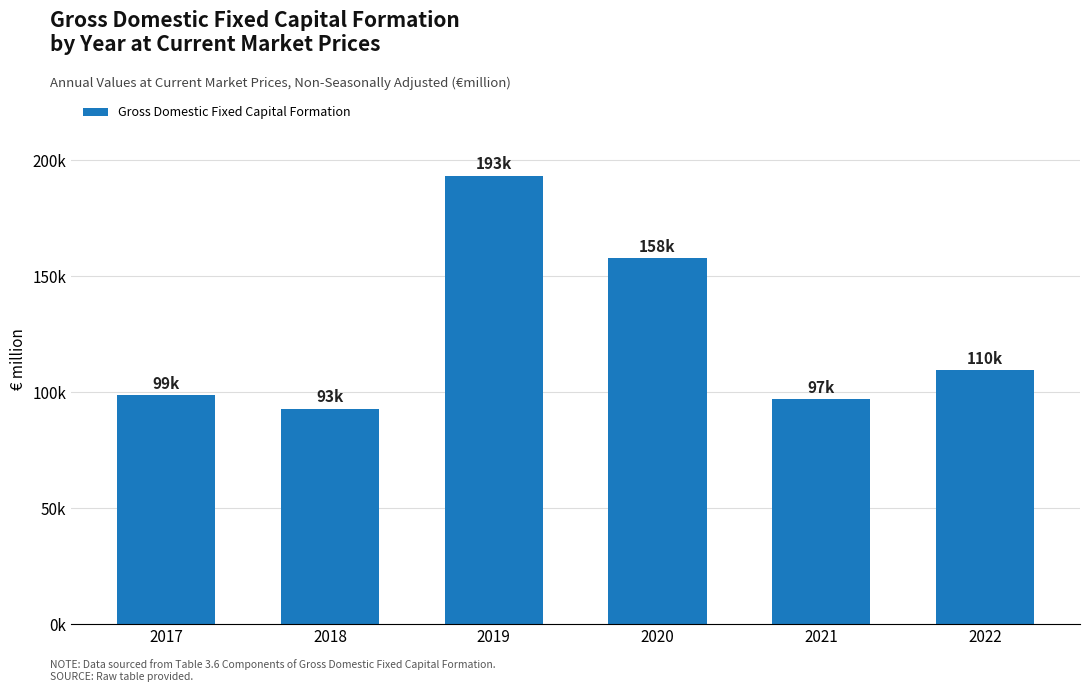

How many categories are shown in the chart?

6